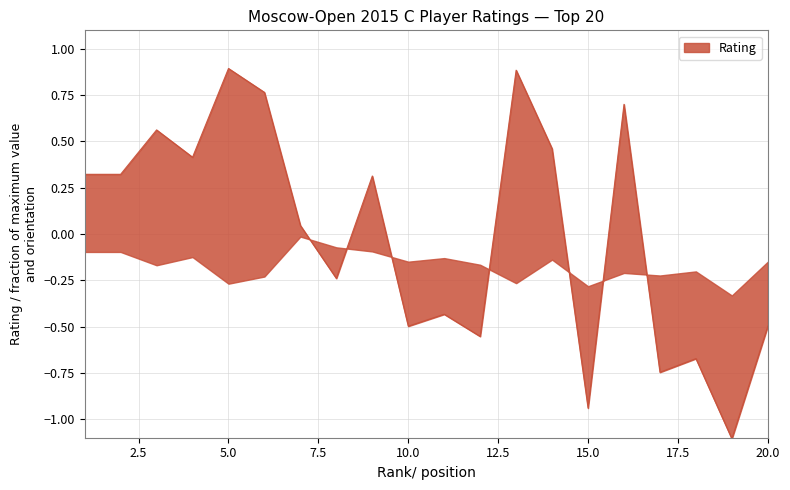

The value at 4 is 0.4. True or false?

True